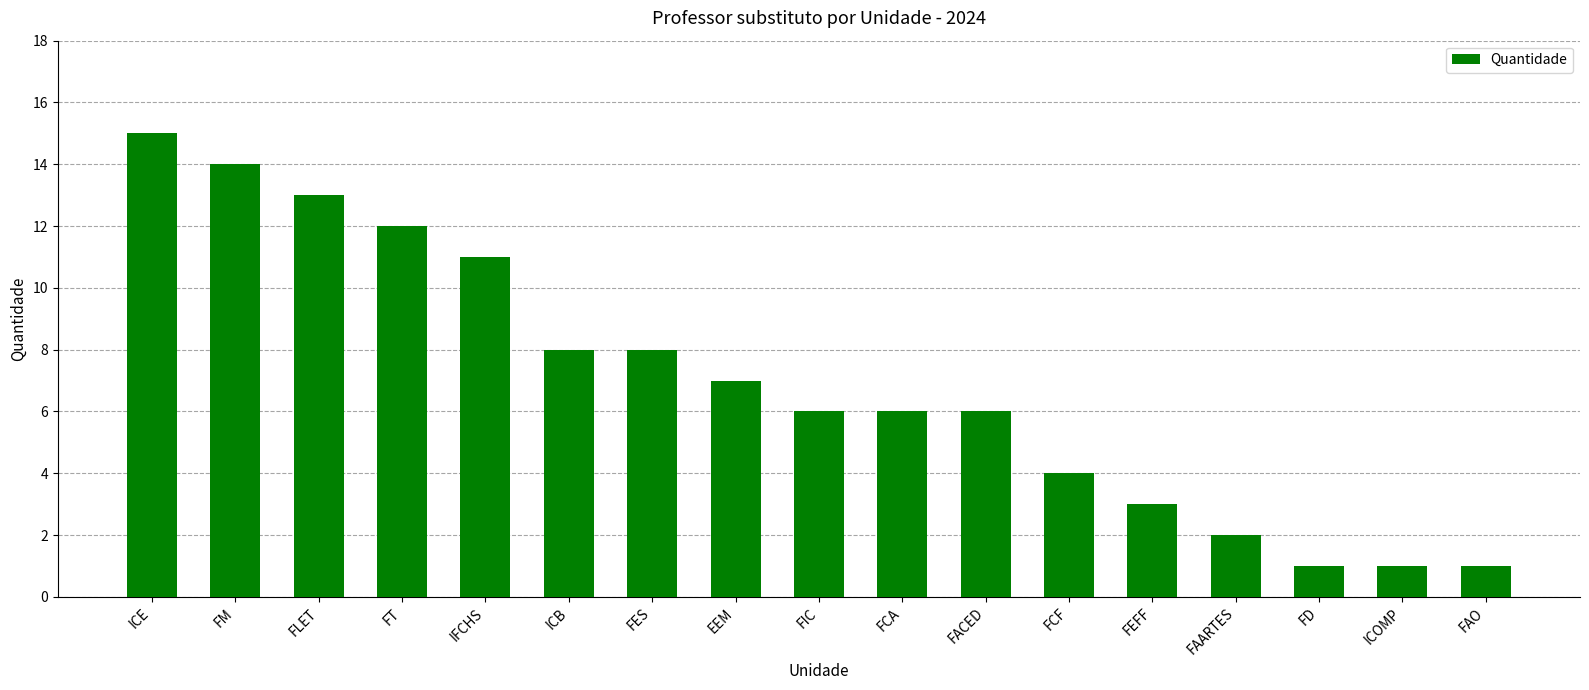

How many series are shown in this chart?

1